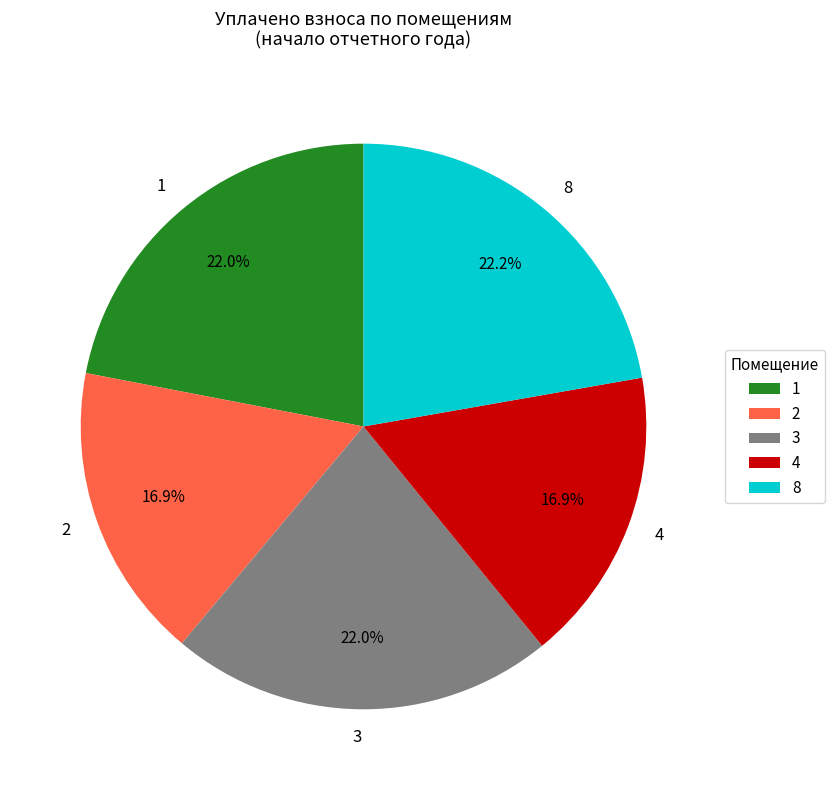

To the nearest percent, what is the difference between the largest and smallest slice percentages?

5%